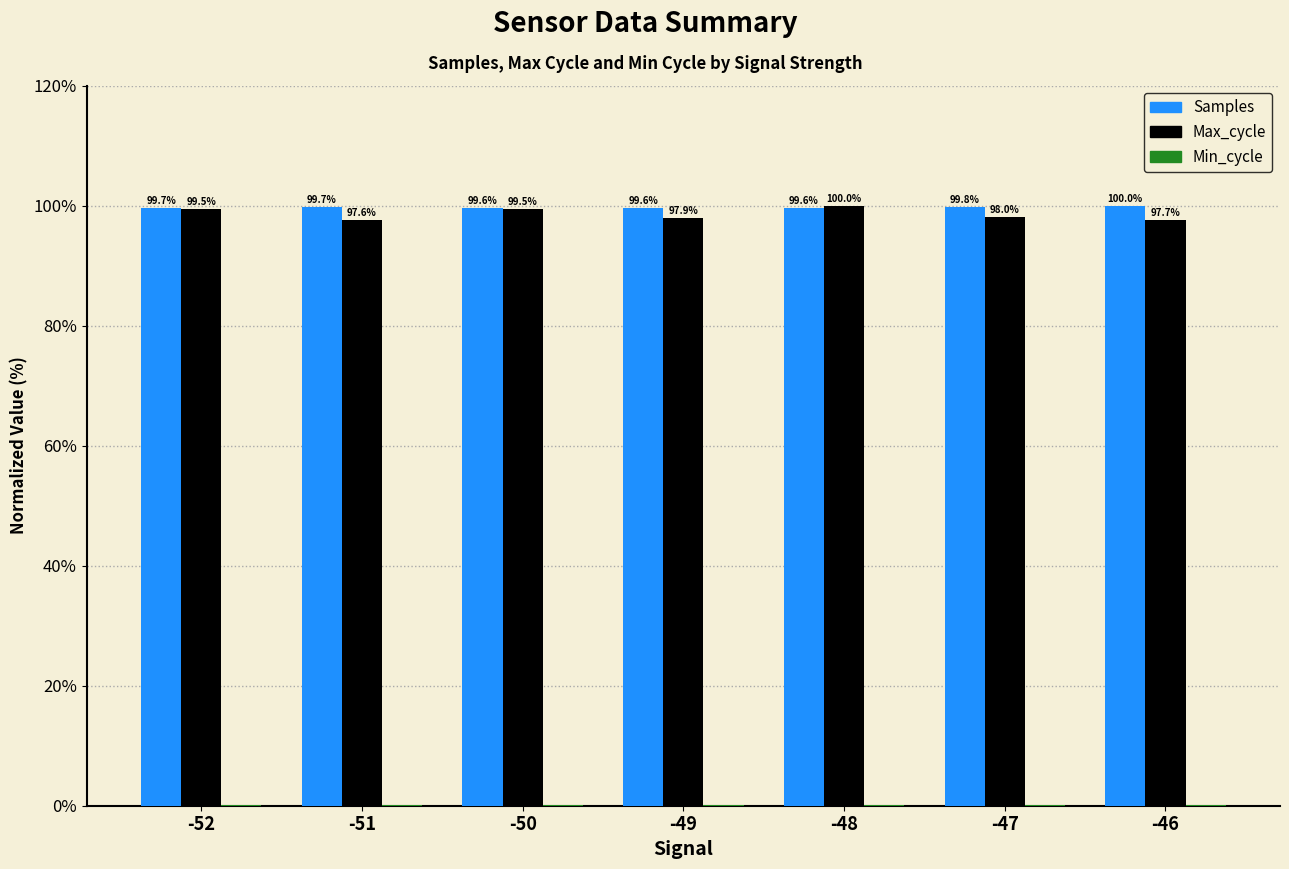

Count the Samples values in the range 99 to 100.

7